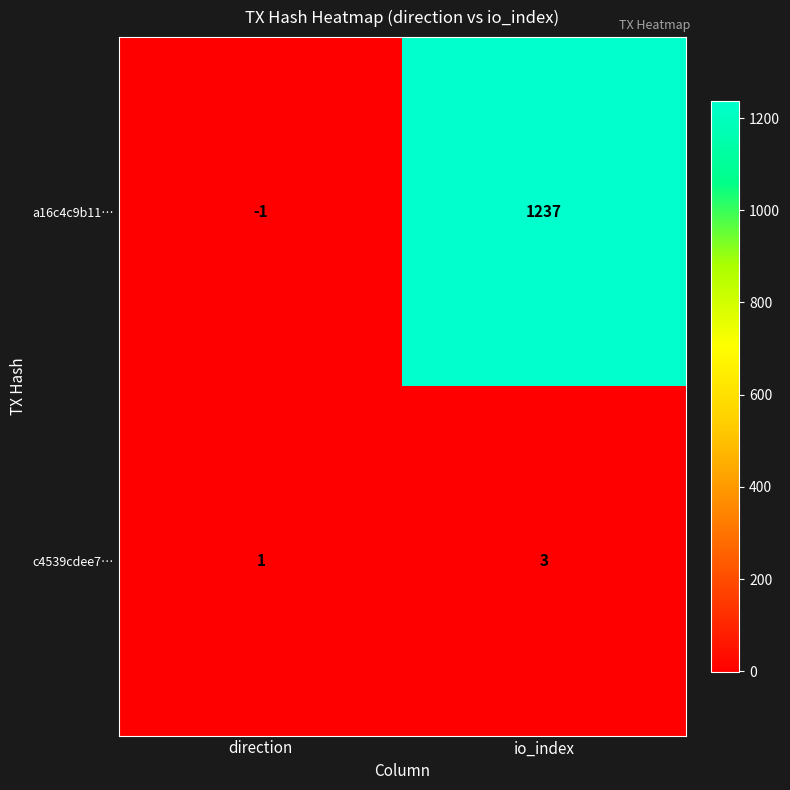

What is the sum of all a16c4c9b11… values?

1236